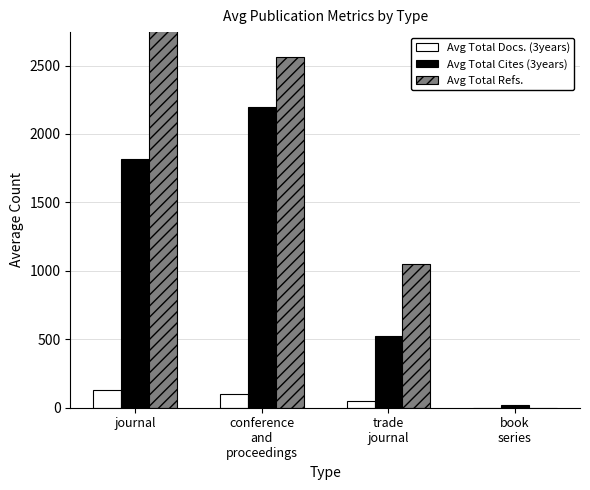

What is the value of the Avg Total Docs. (3years) bar at the 2nd from the left?

97.3